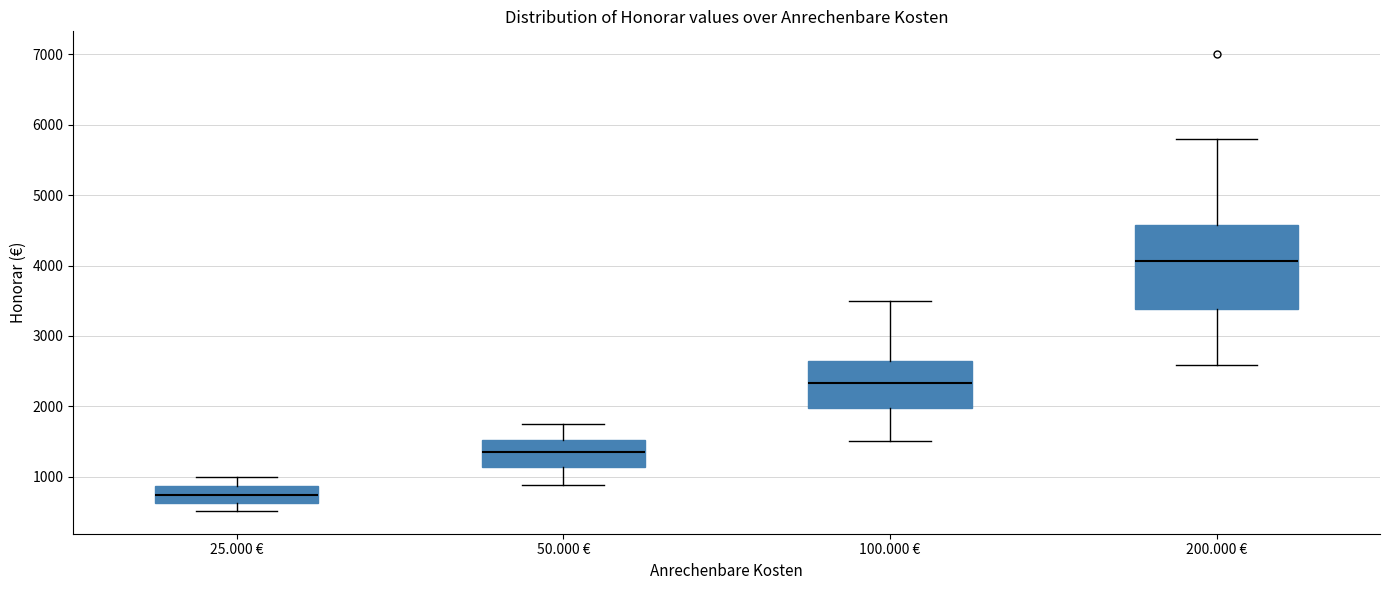

Which box has the highest median line?

200.000 €